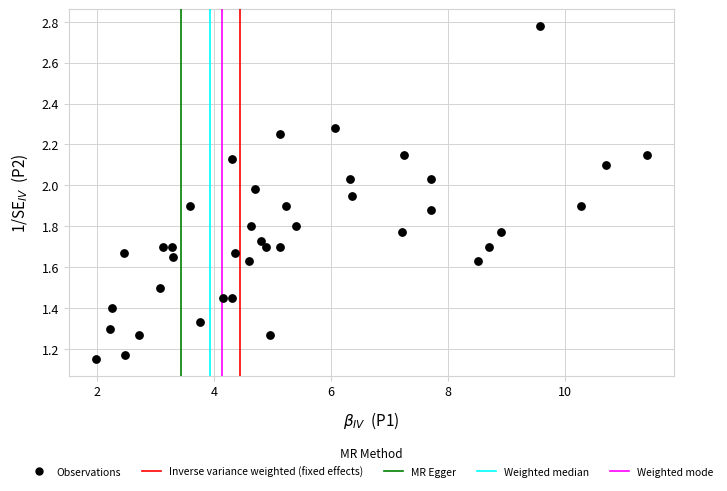

What is the range of X values (max minus min)?

9.4